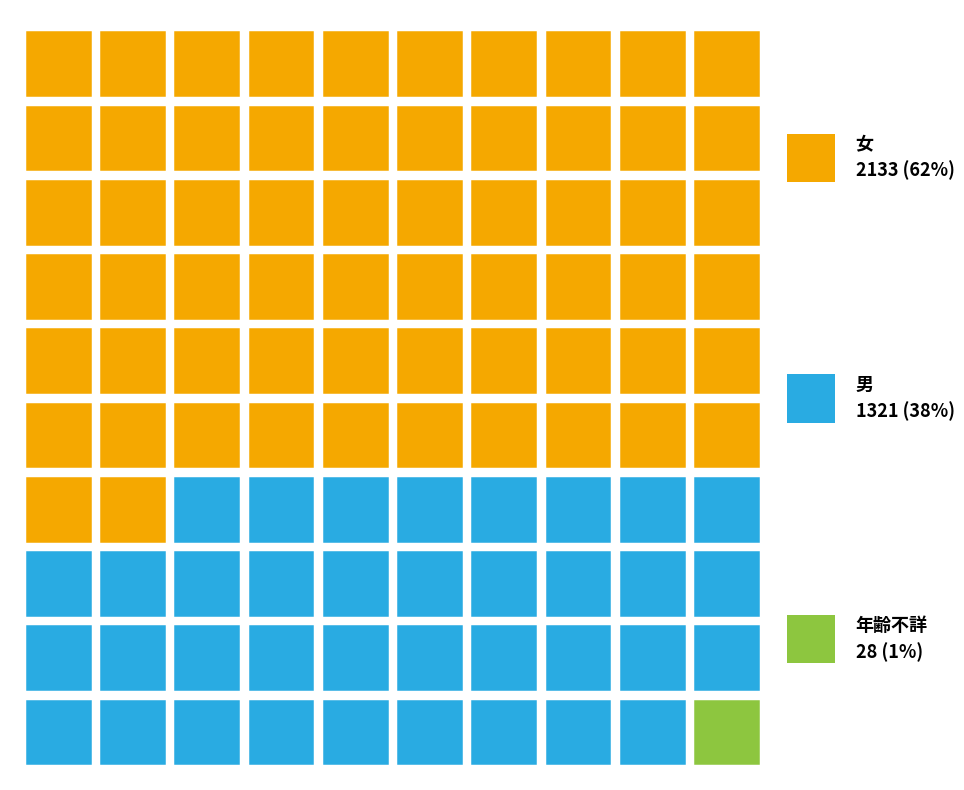

How many bars are there in each group?

6